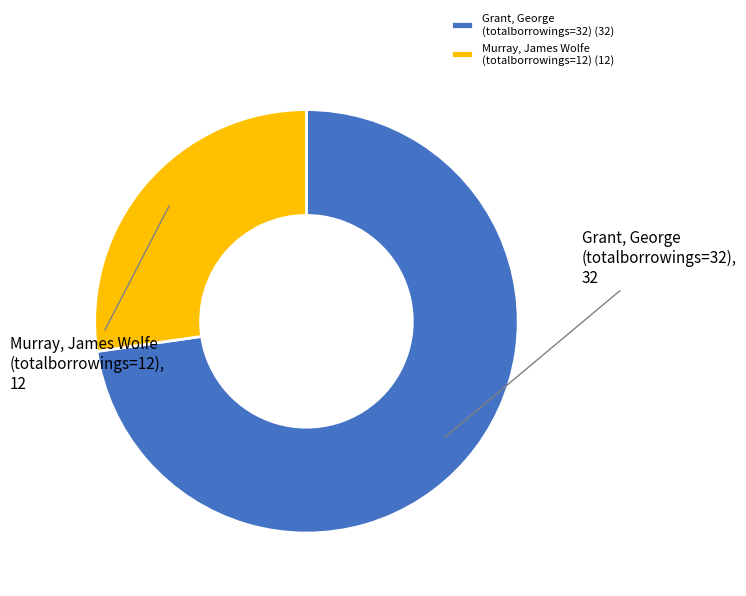

Approximately how many times larger is the value at Murray, James Wolfe (totalborrowings=12) (12) compared to Grant, George (totalborrowings=32) (32)?

0.4